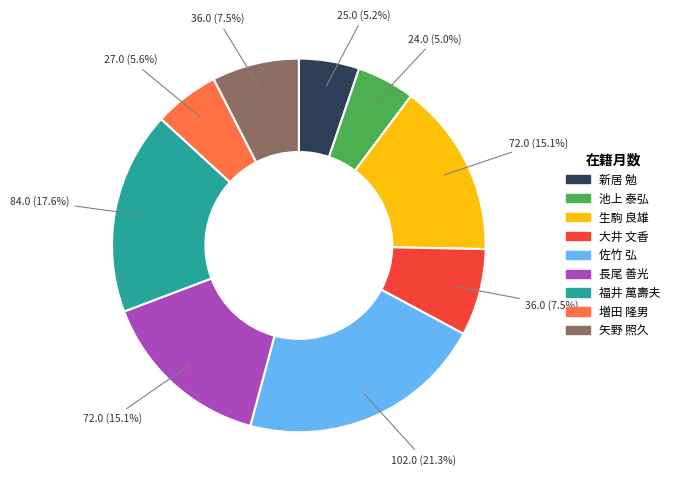

To the nearest percent, what portion does 福井 萬壽夫 represent?

18%